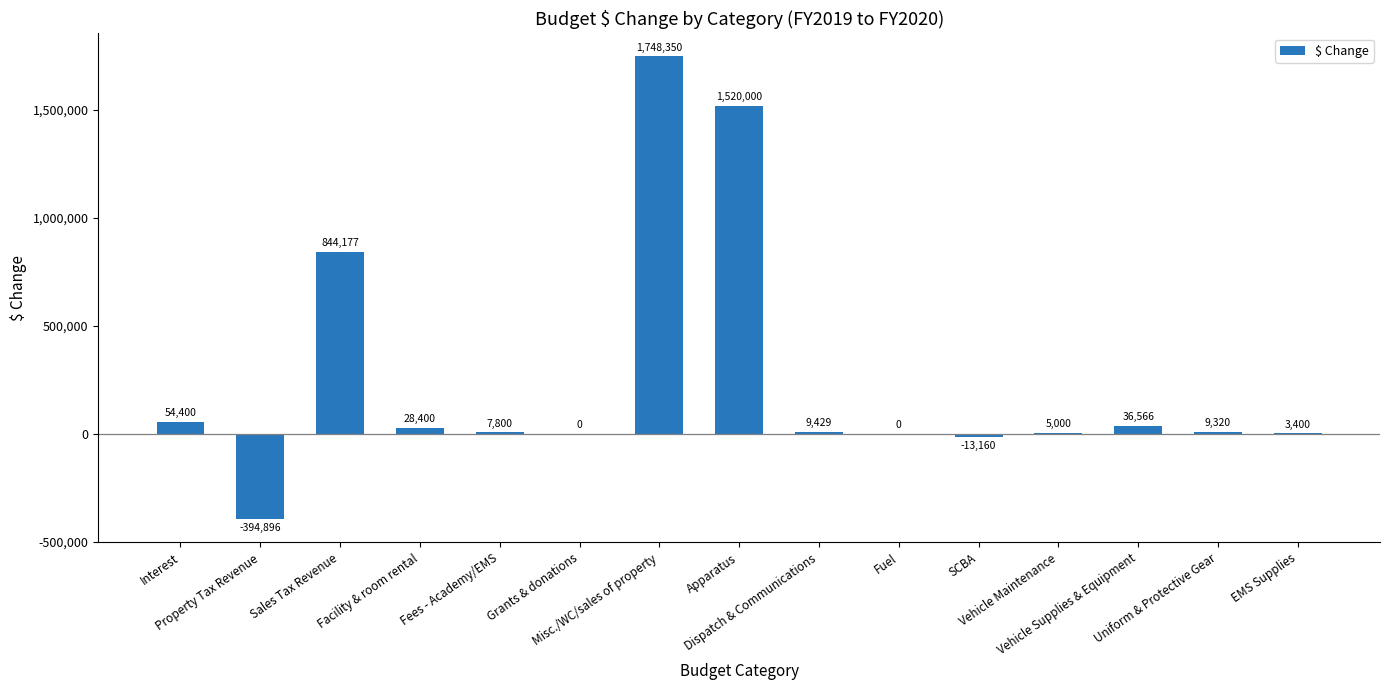

What is the maximum value shown in the chart?

1748350.0